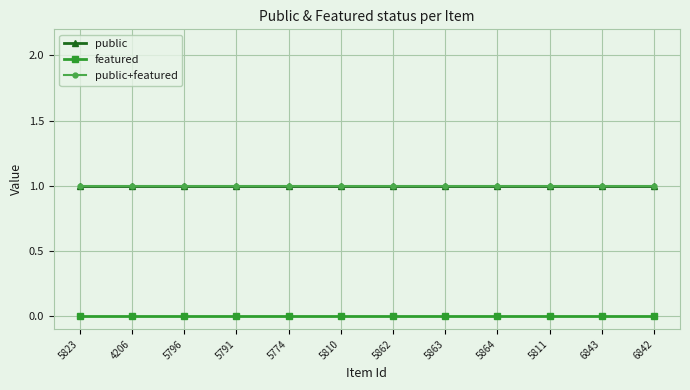

Is this an area chart (filled region under the line)?

No